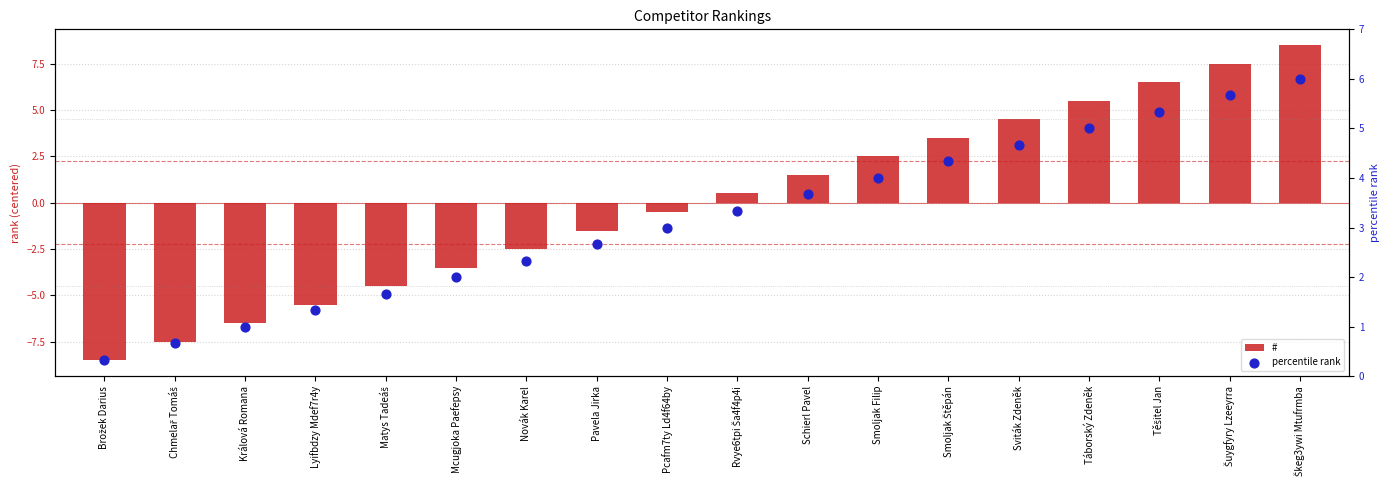

Which series has the widest spread of Y values?

#